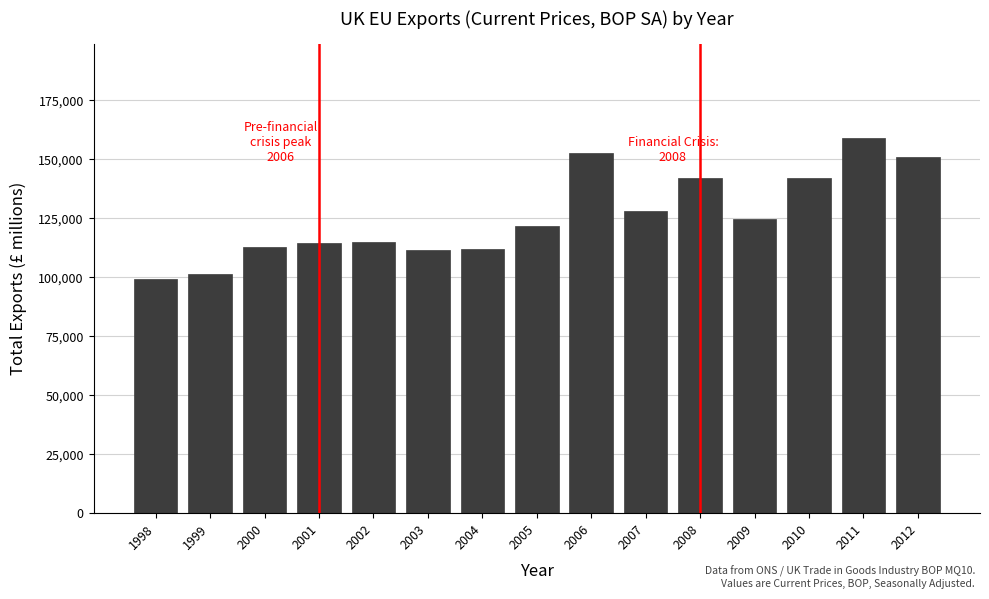

What is the value of the 1st bar from the left?

99415